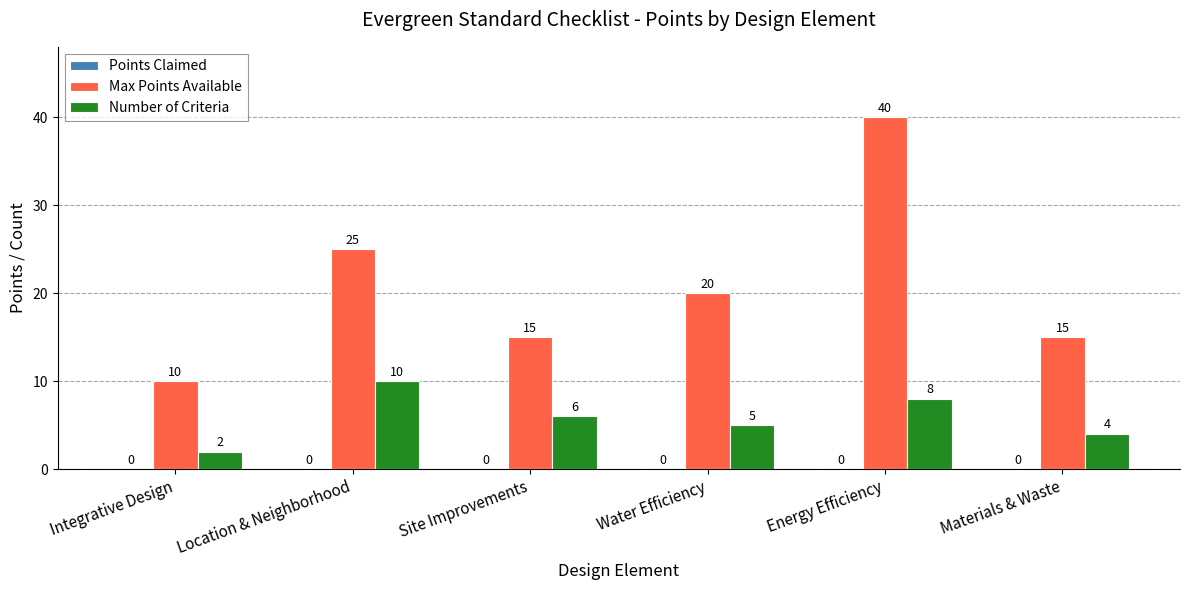

The value of Max Points Available at Water Efficiency is 6. True or false?

False